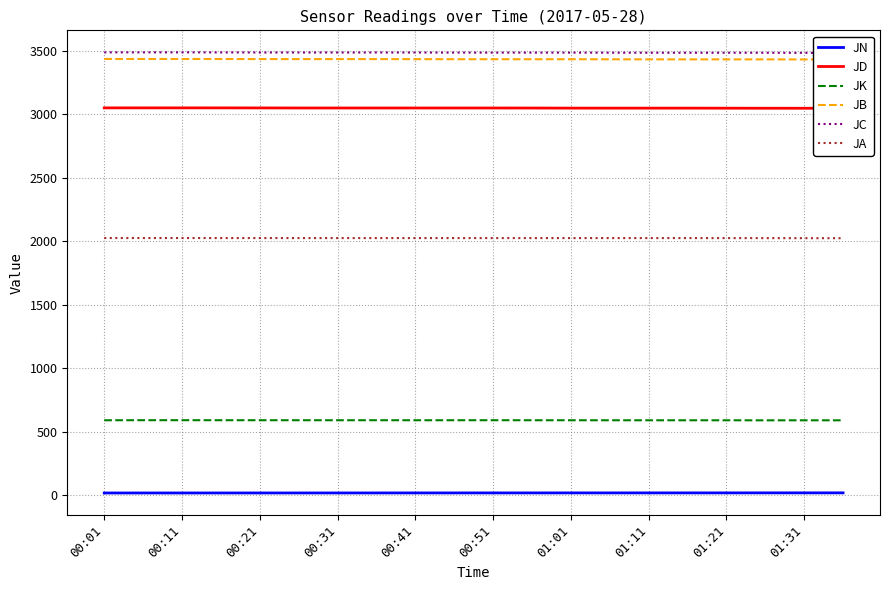

At which label does JD reach its peak?

00:01